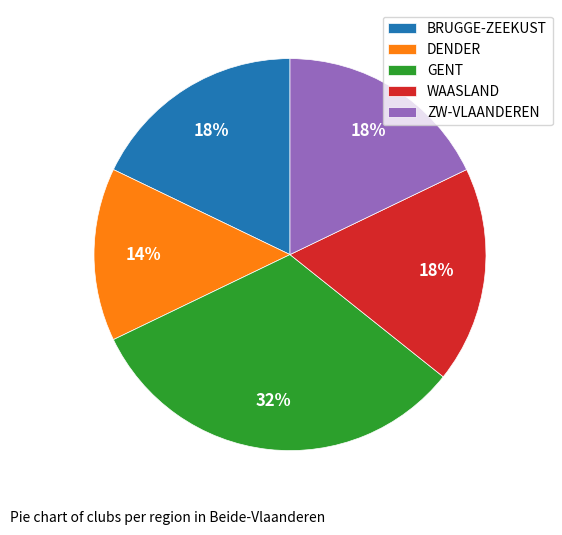

Count the number of slices in the pie.

5